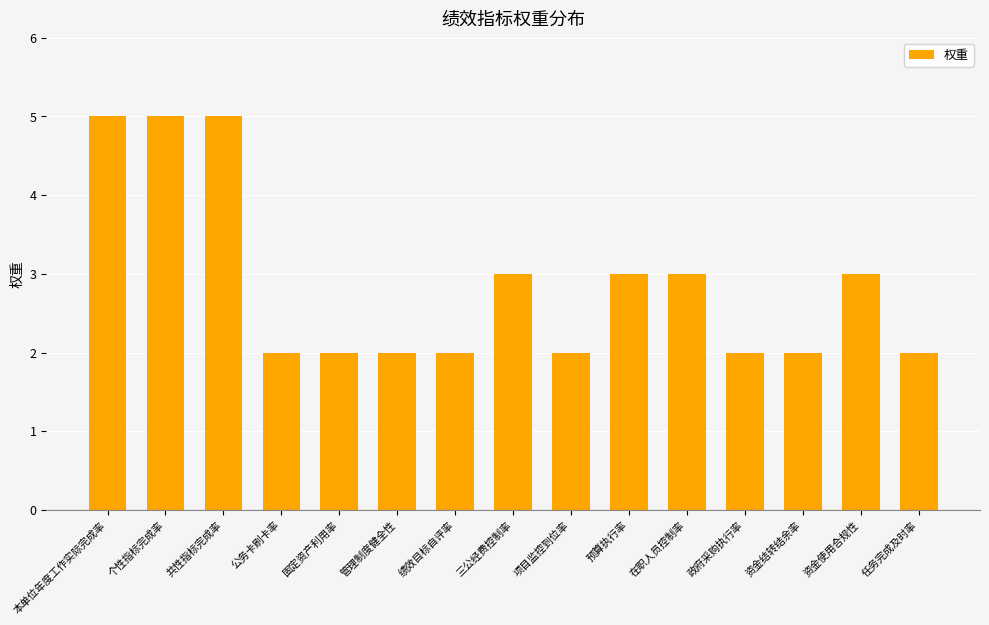

What is the ratio of the value at 政府采购执行率 to the value at 管理制度健全性?

1.0